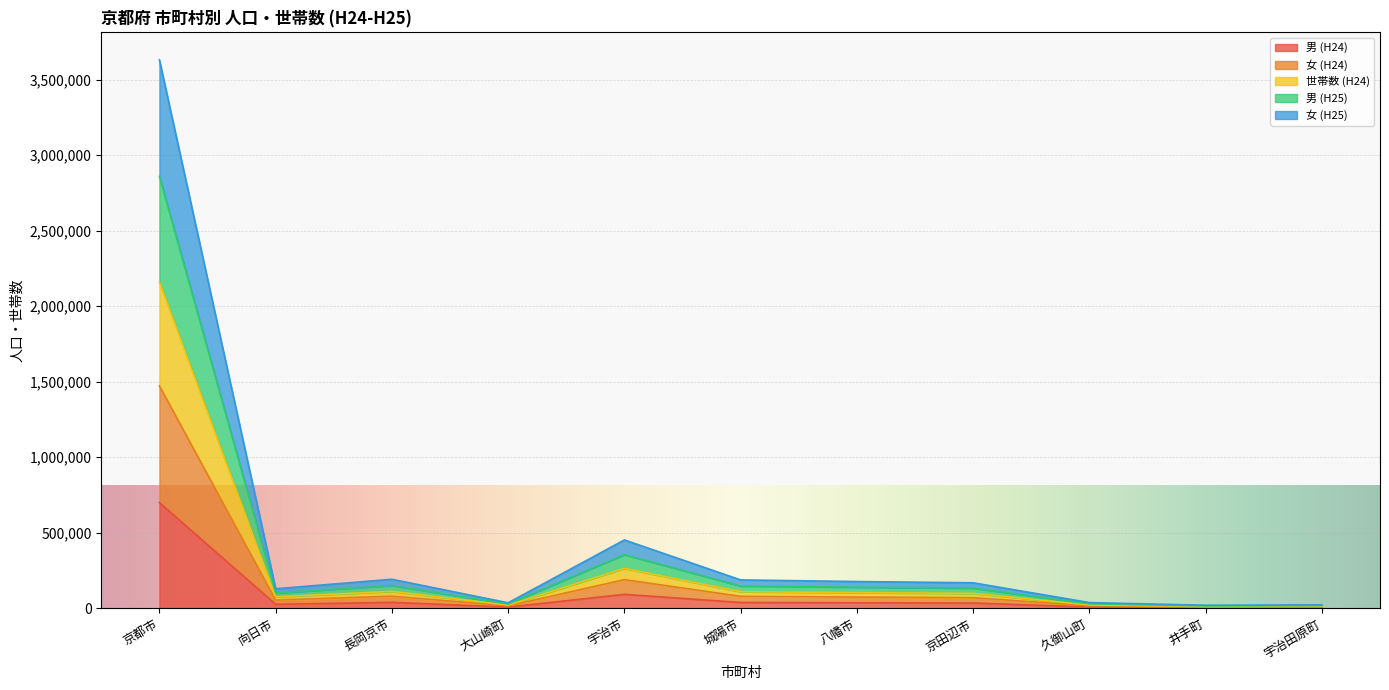

At which category is the sum across all series the highest?

京都市